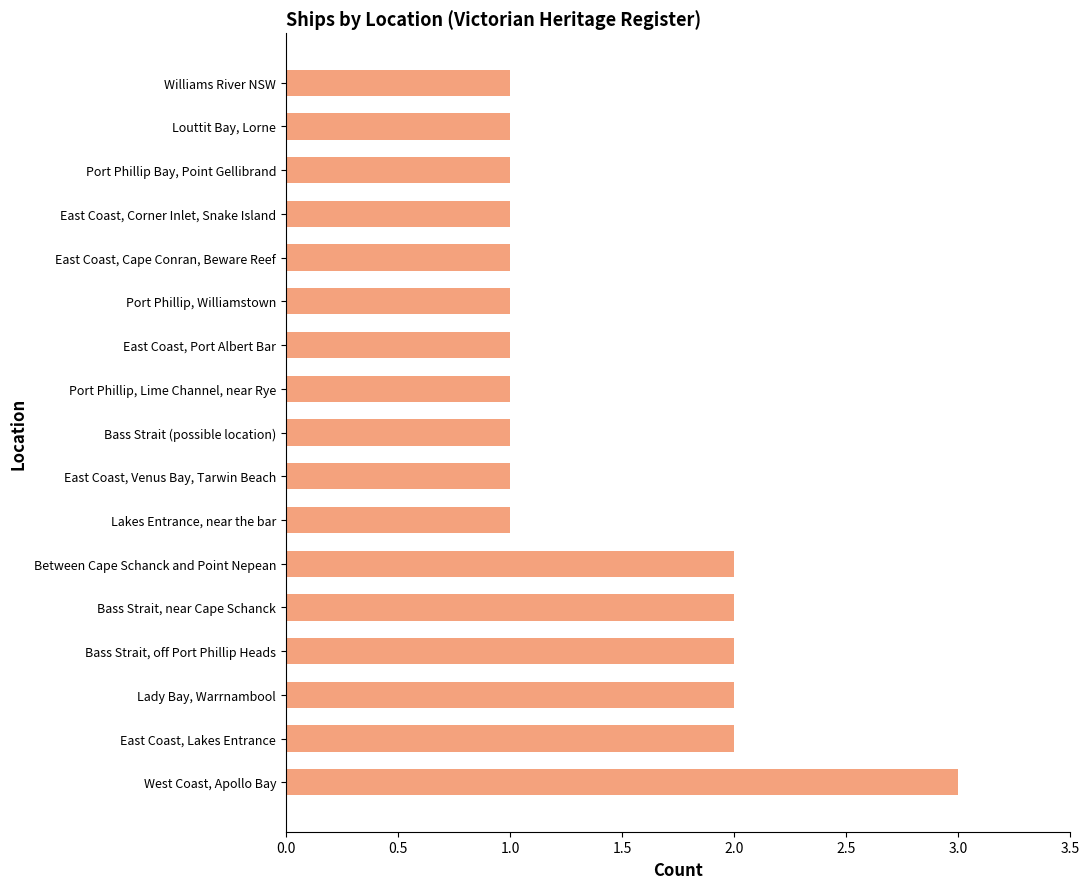

How many categories are shown in the chart?

17